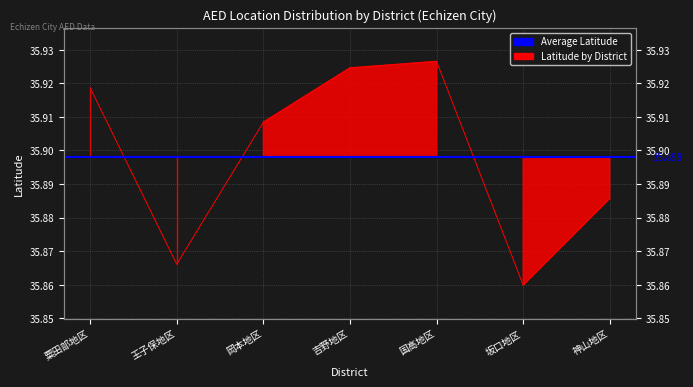

What is the ratio of the value at 神山地区 to the value at 国高地区?

1.0